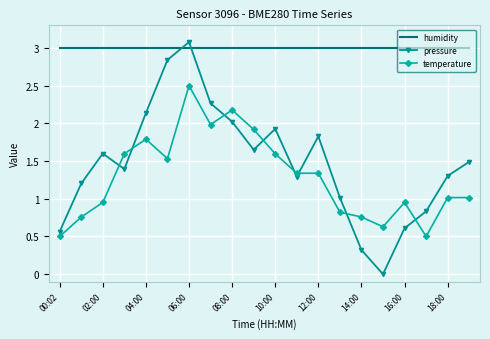

What are all the series names shown in the legend?

humidity, pressure, temperature